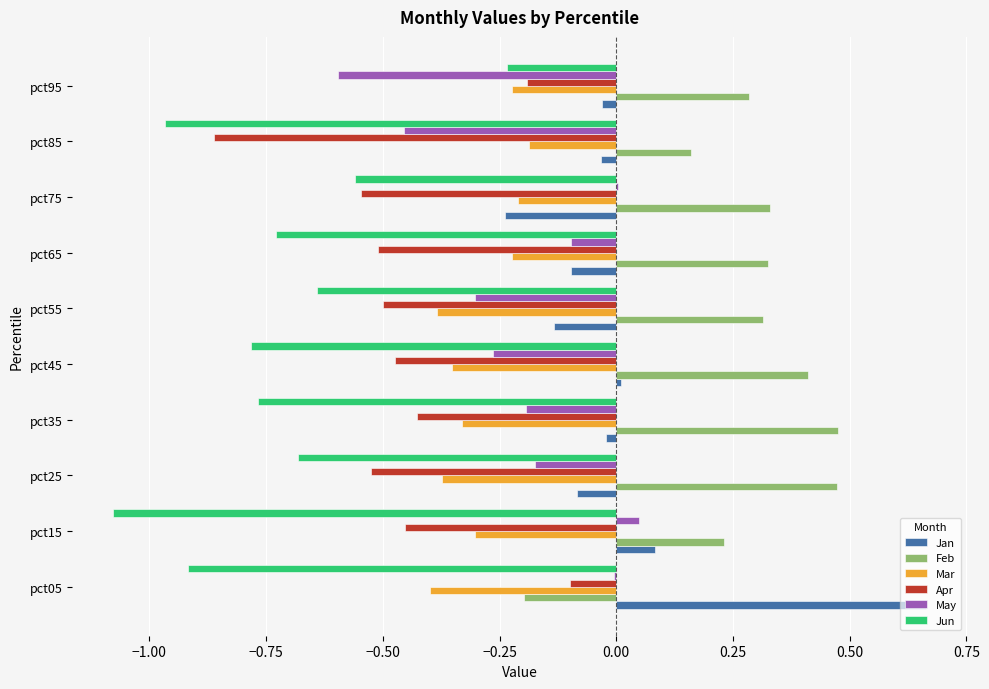

Which category has the highest value across all series?

pct05